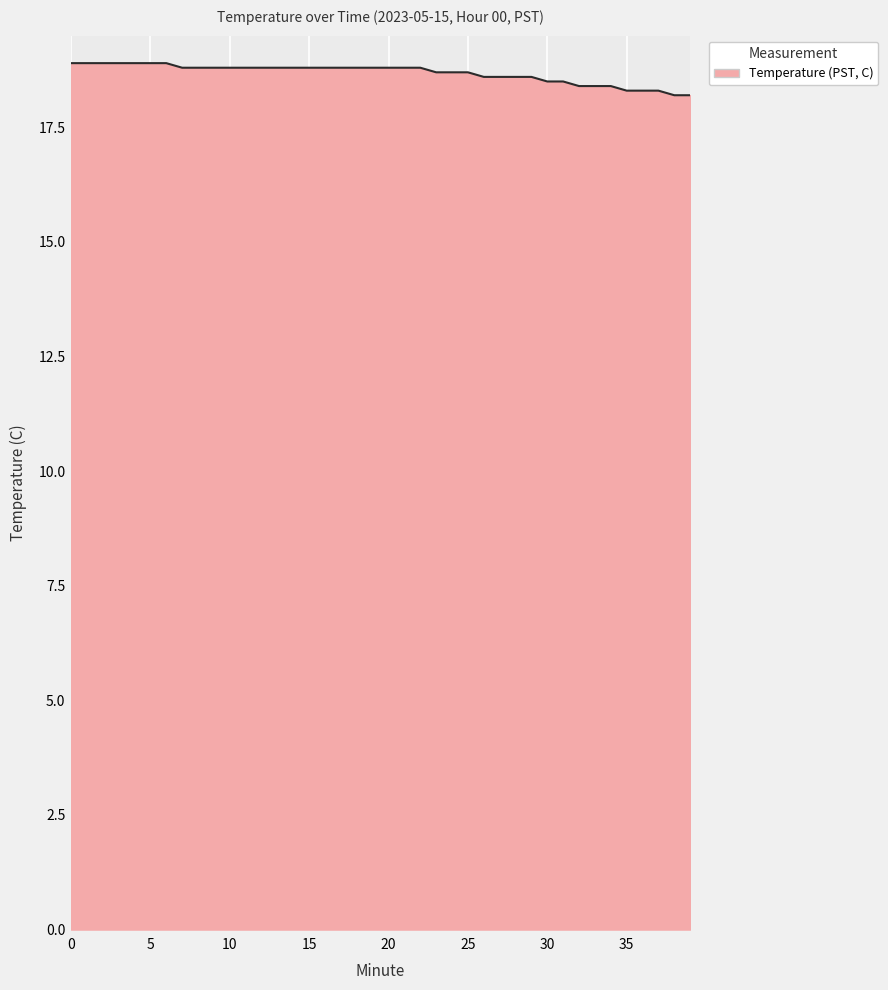

Count the number of data series in this chart.

1